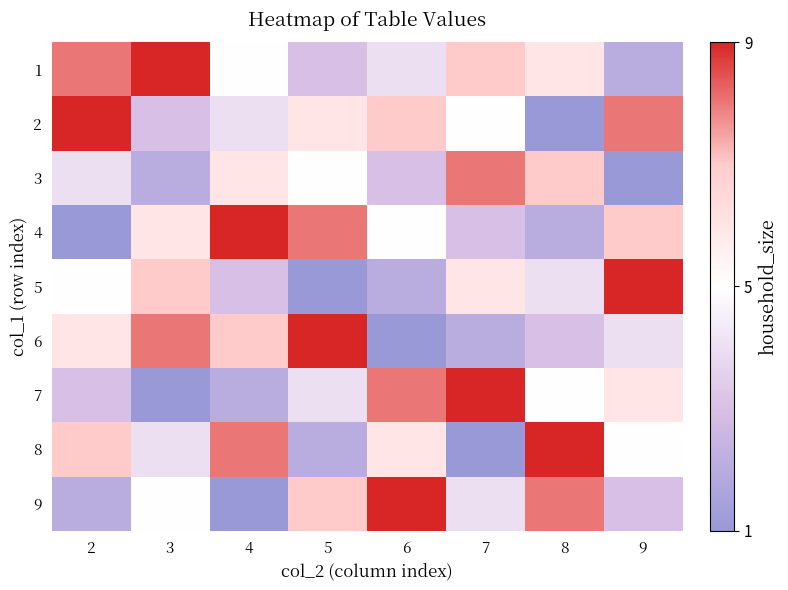

Count the number of categories in the chart.

8